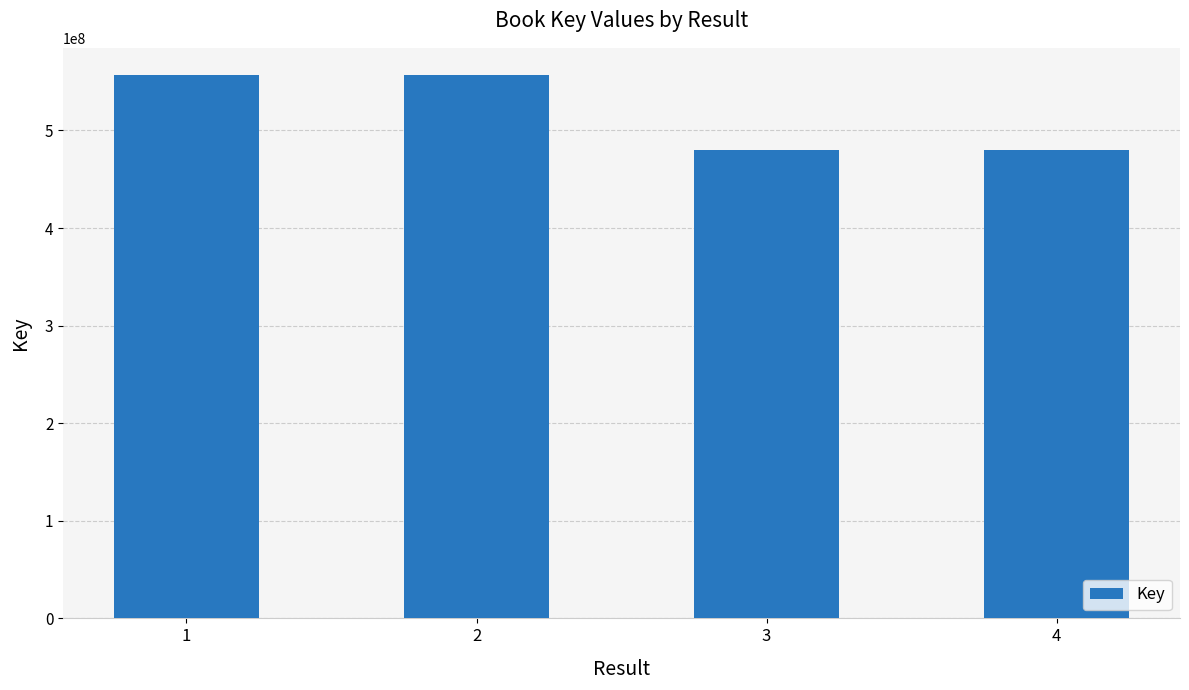

What is the ratio of the value at 1 to the value at 2?

1.0